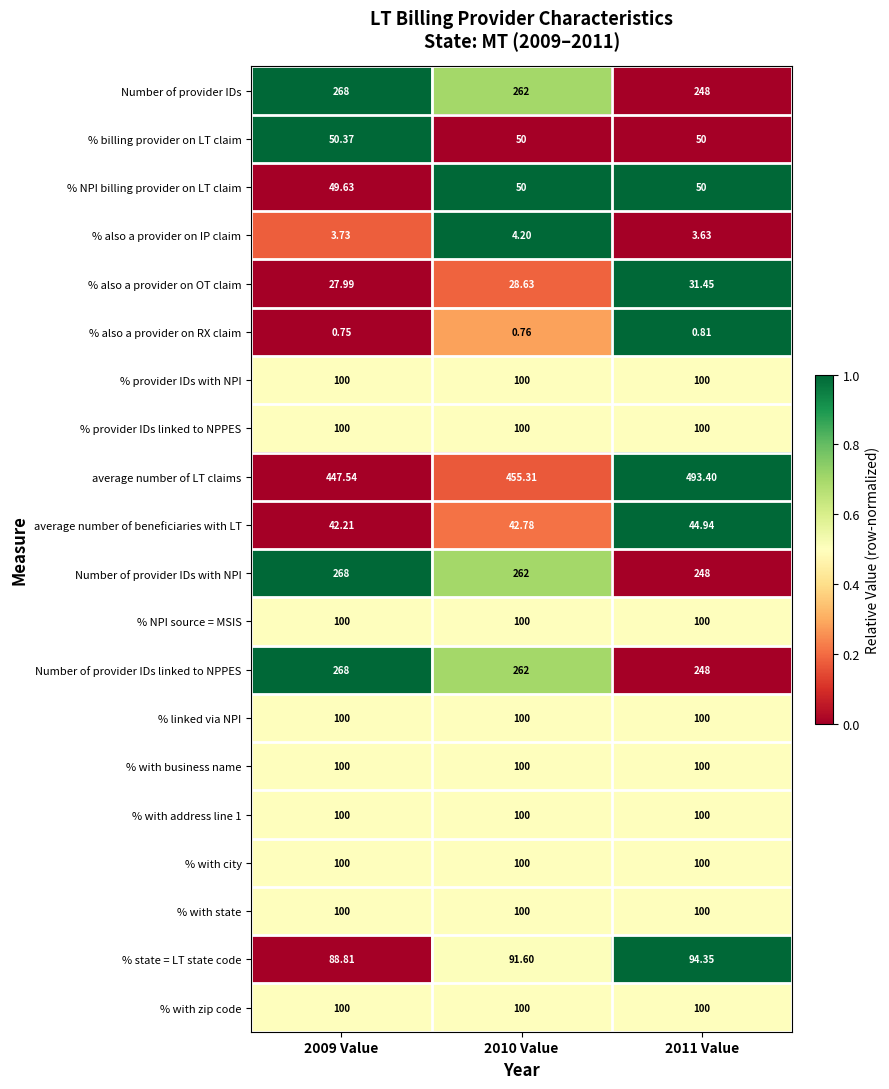

Which series has the largest total across all categories?

average number of LT claims